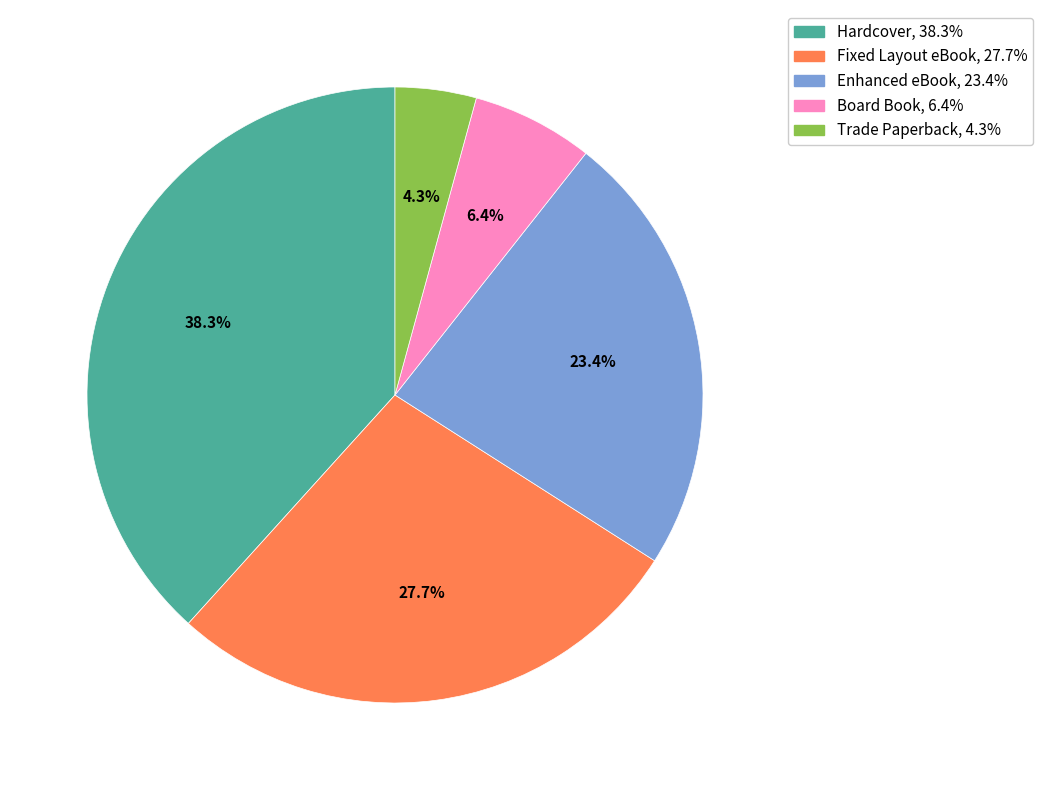

To the nearest percent, what percentage of the pie is Trade Paperback?

4%